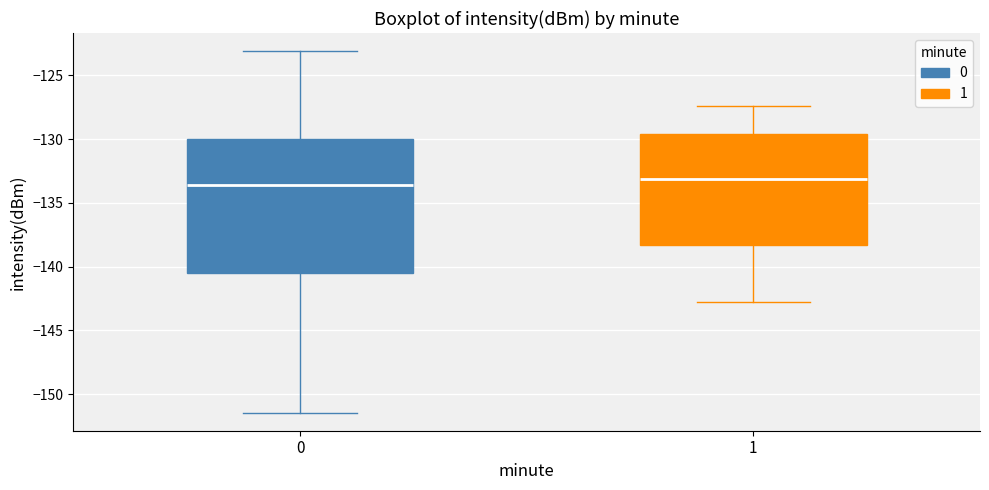

Reading left to right, transcribe this box plot: for each box, give where its median line is, the range the box spans, and where its two whiskers end, as read against the y-axis. The values are not printed on the chart, so give them approximately, as read against the axis.

0: median -133.5, box -140.5 to -130.0, whiskers -151.5 to -123.0
1: median -133.0, box -138.5 to -129.5, whiskers -143.0 to -127.5